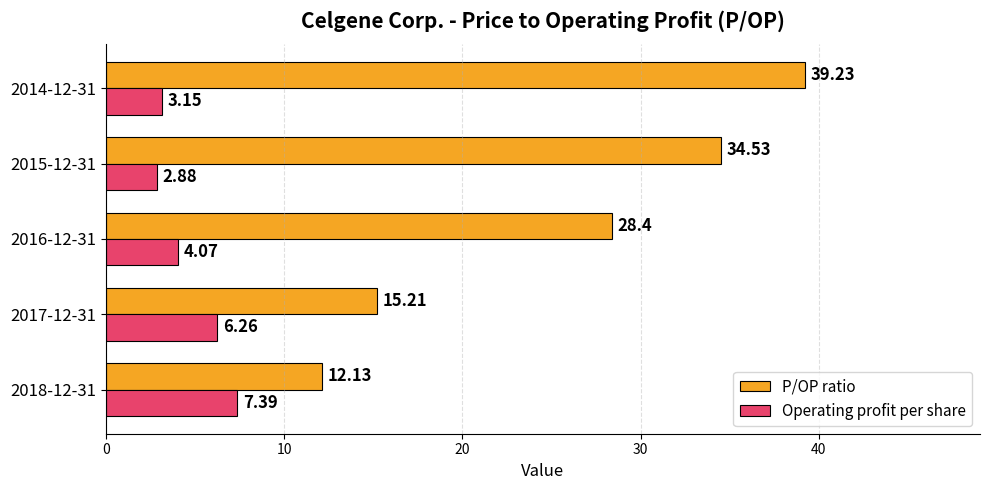

Which series has the largest range (max minus min)?

P/OP ratio